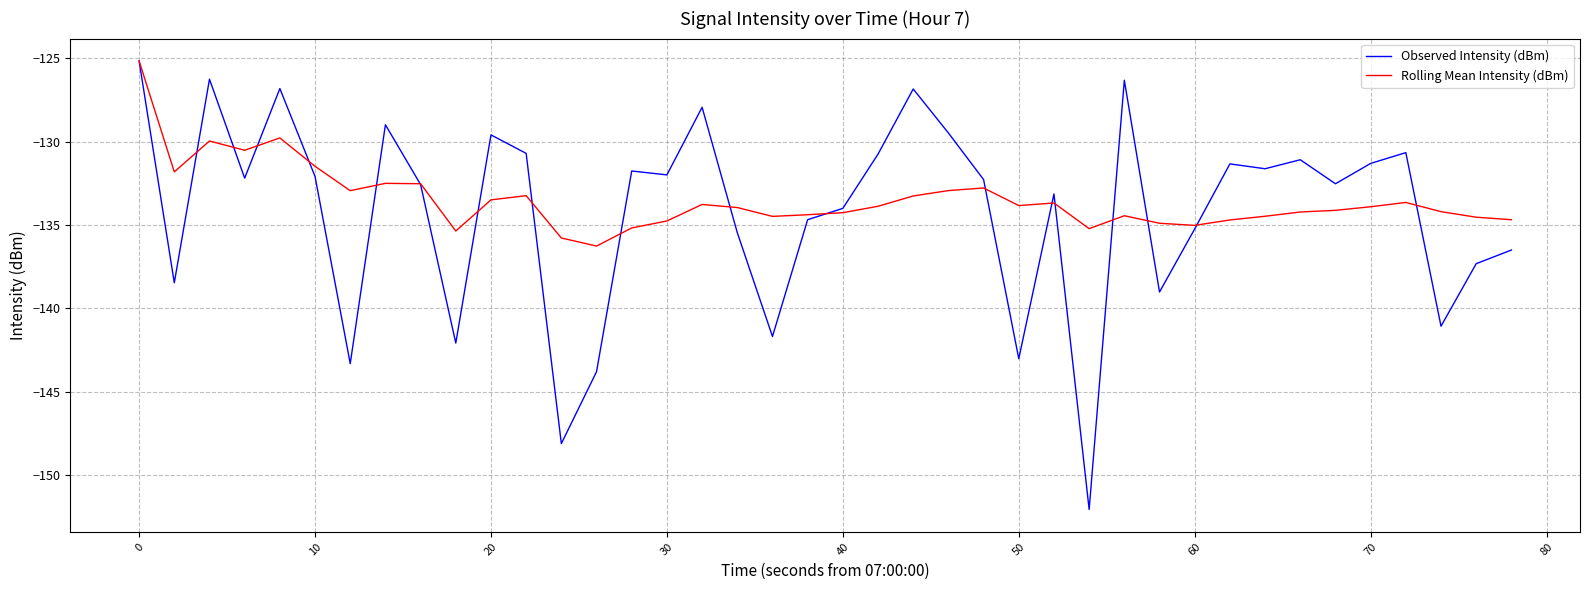

Which series has the largest range (max minus min)?

Observed Intensity (dBm)